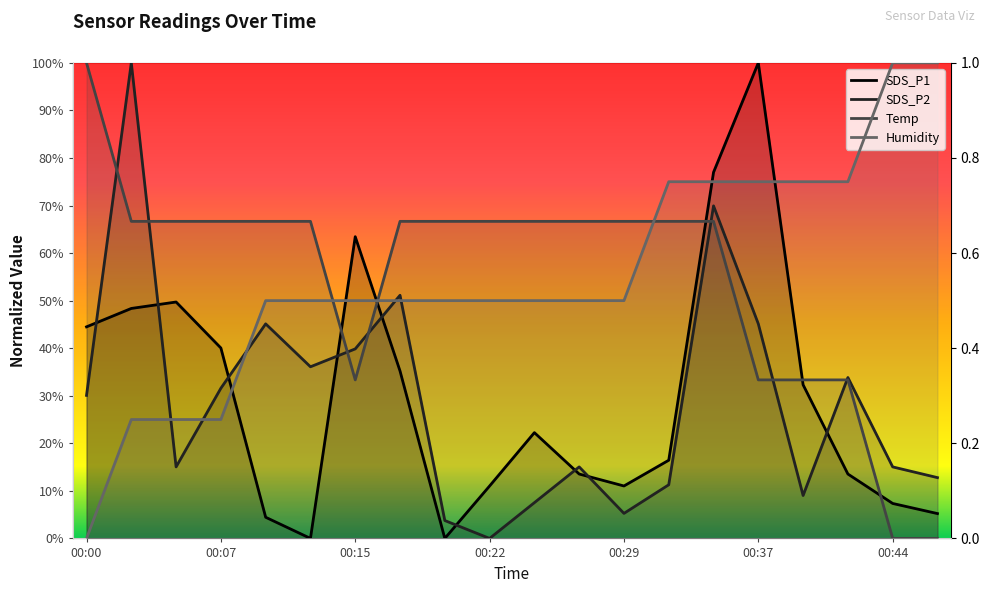

What is the difference between the SDS_P1 values at 00:22 and 00:12?

11.0